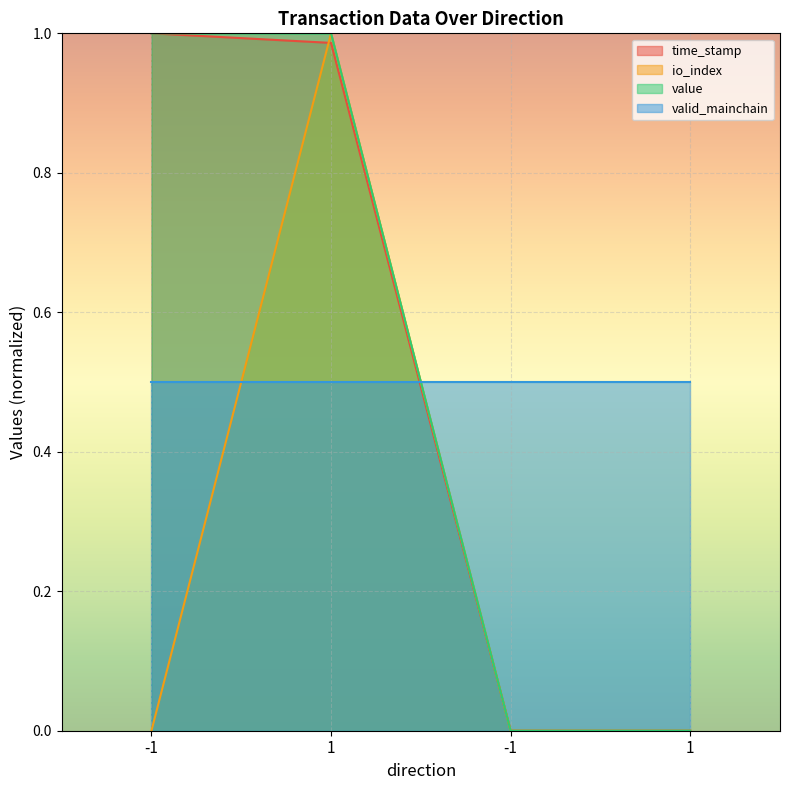

What are all the series names shown in the legend?

time_stamp, io_index, value, valid_mainchain